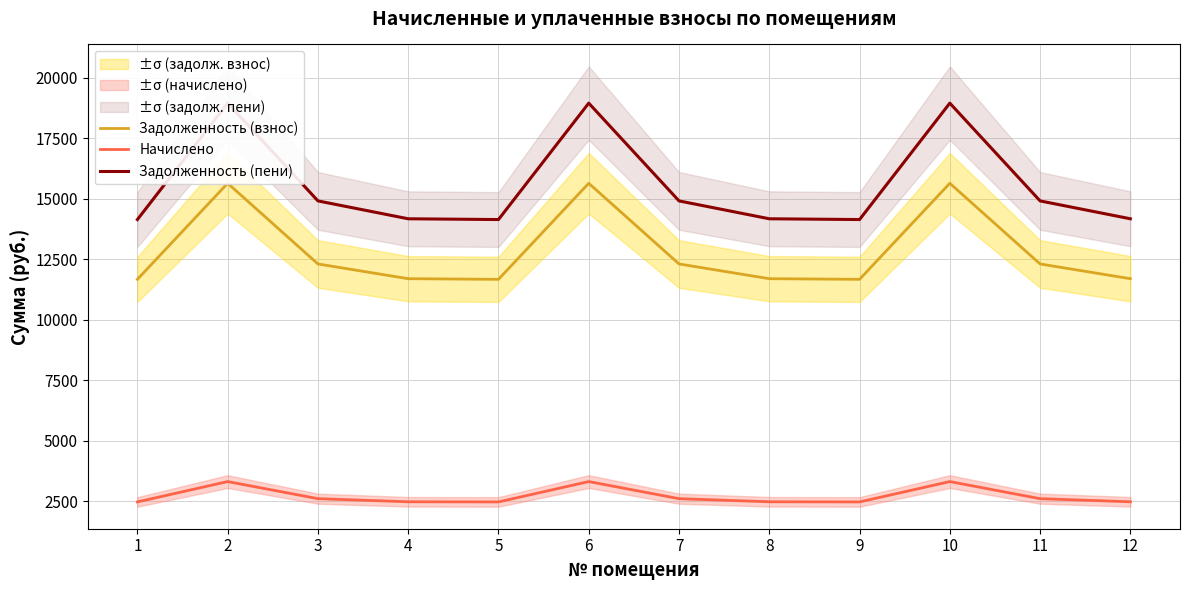

At how many categories does at least one series exceed 9973?

12